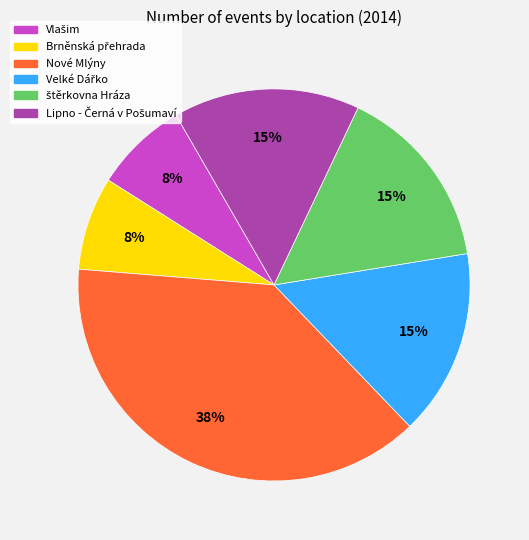

Is there a majority slice in this chart?

No